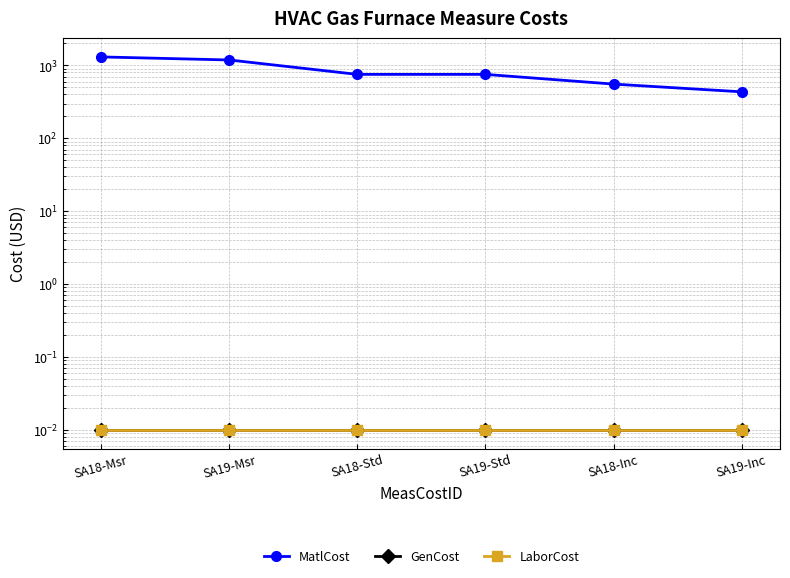

Reading left to right, what are all the values shown in this chart?

MatlCost: 1307.6	1187.6	753.4	753.4	554.2	434.2
GenCost: 0.0	0.0	0.0	0.0	0.0	0.0
LaborCost: 0.0	0.0	0.0	0.0	0.0	0.0